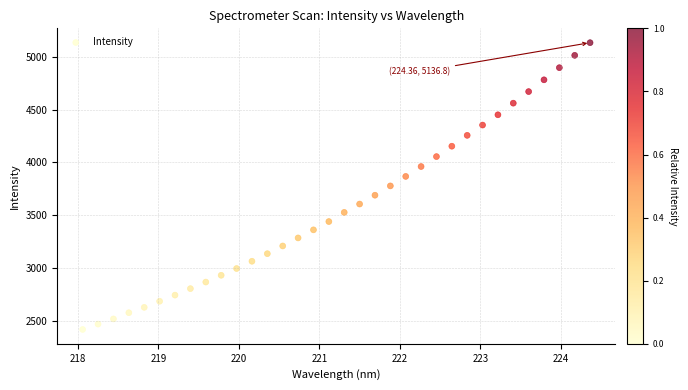

What is the range of X values (max minus min)?

6.3